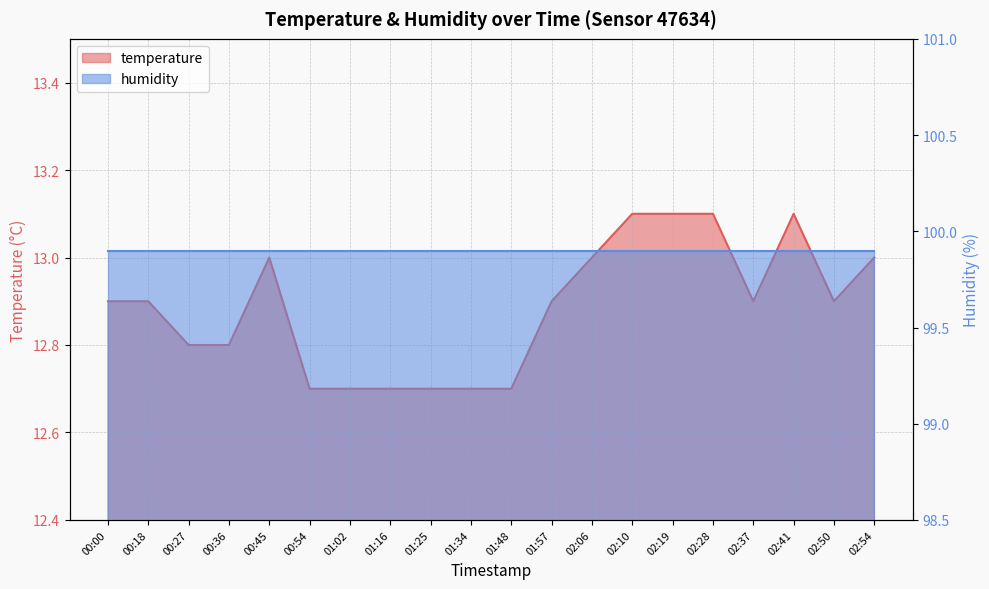

The chart shows a value of 19.7 at 02:54. True or false?

False